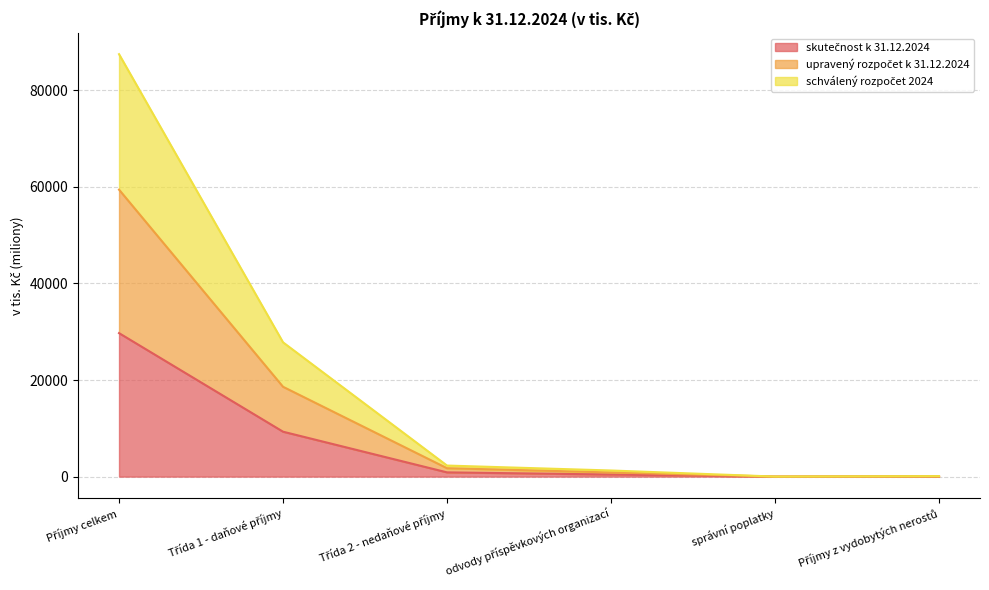

At which category is the sum across all series the highest?

Příjmy celkem